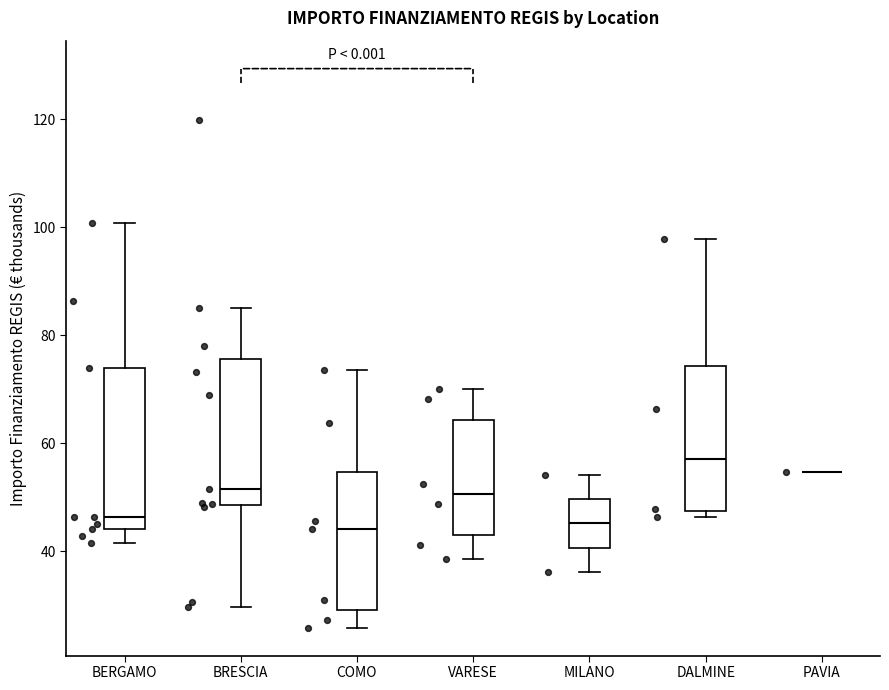

Reading left to right, read every box against the y-axis: the position of its median line, the range the box covers, and the ends of its whiskers. The values are not printed on the chart, so give them approximately, as read against the axis.

BERGAMO: median 46, box 44 to 74, whiskers 42 to 100
BRESCIA: median 52, box 48 to 76, whiskers 30 to 84
COMO: median 44, box 30 to 54, whiskers 26 to 74
VARESE: median 50, box 44 to 64, whiskers 38 to 70
MILANO: median 46, box 40 to 50, whiskers 36 to 54
DALMINE: median 58, box 48 to 74, whiskers 46 to 98
PAVIA: box collapsed to a line at 54, whiskers 54 to 54